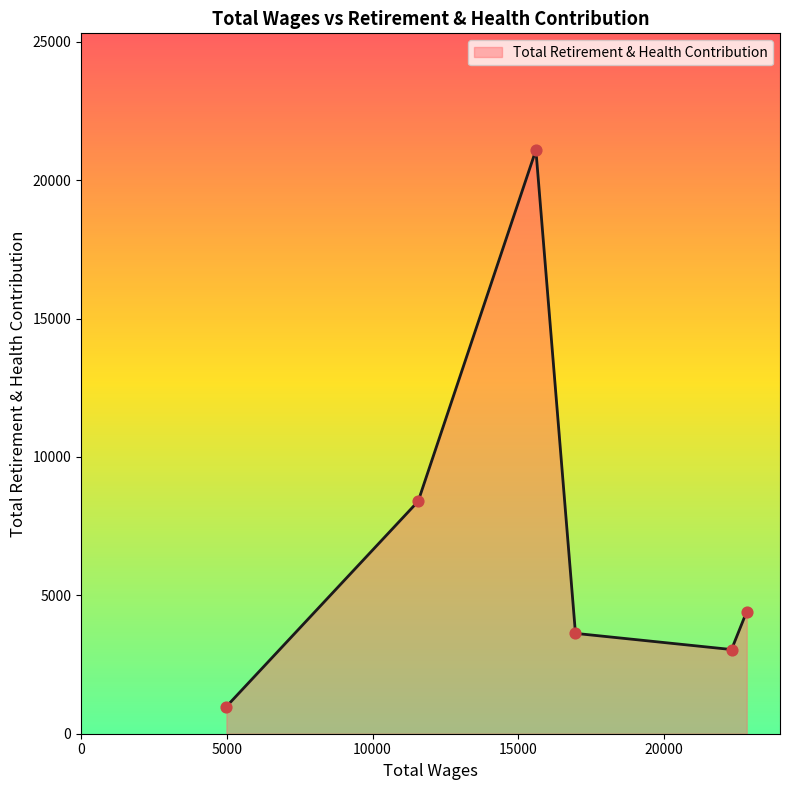

What is the maximum value shown in the chart?

21089